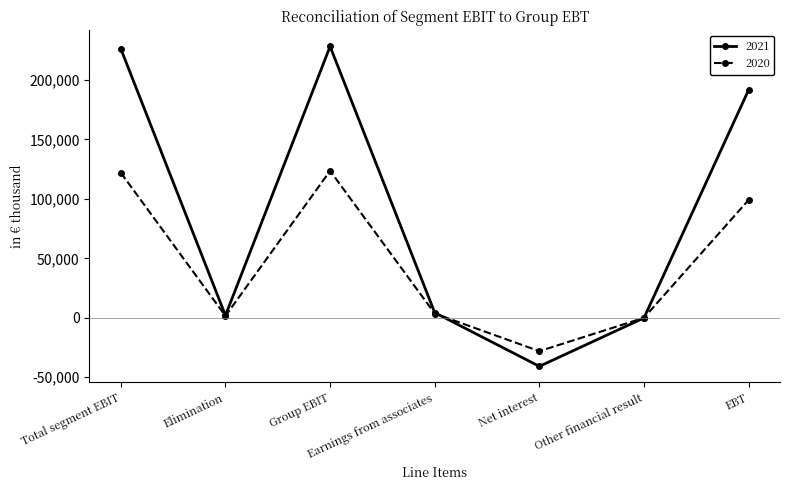

What is the sum of the 2021 values at EBT and Group EBIT?

419792